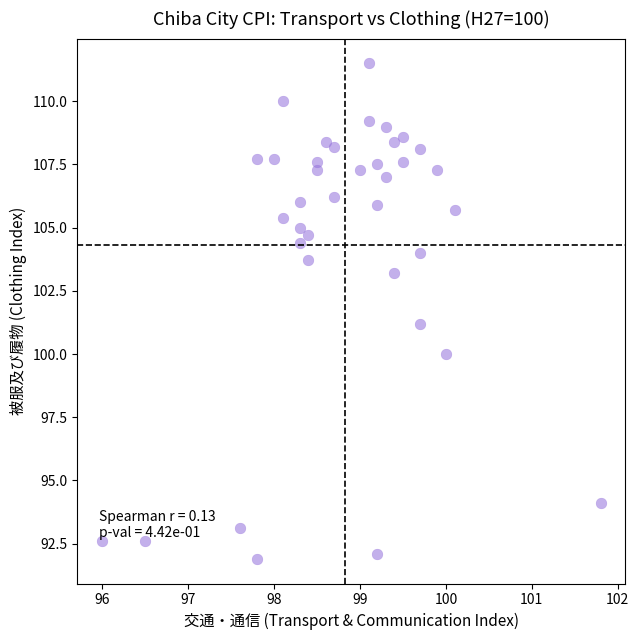

What is the range of Y values (max minus min)?

19.6